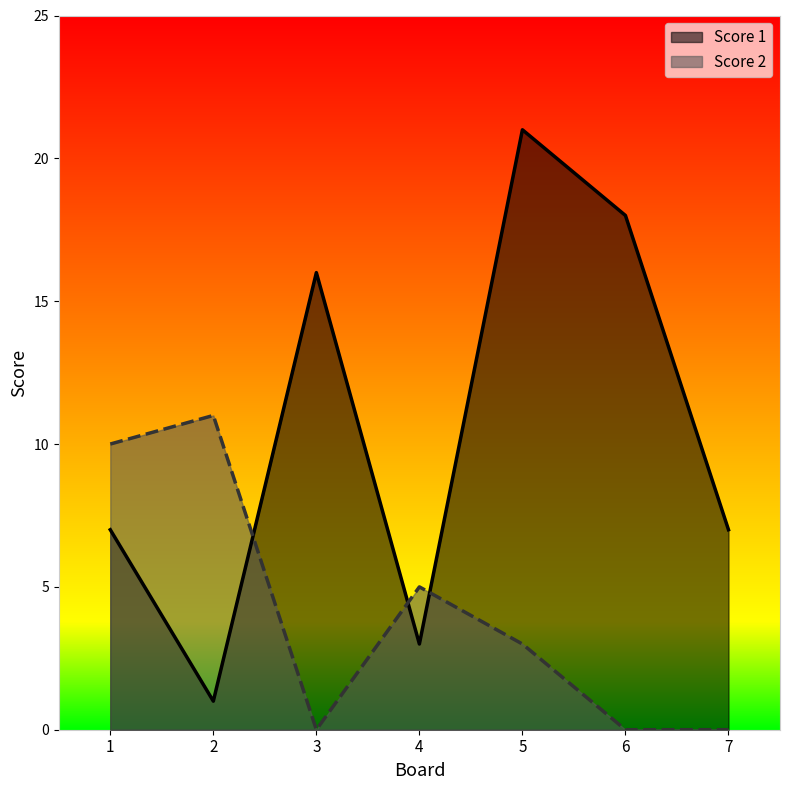

Is the value of Score 2 at 4 greater than the value of Score 1 at 1?

No